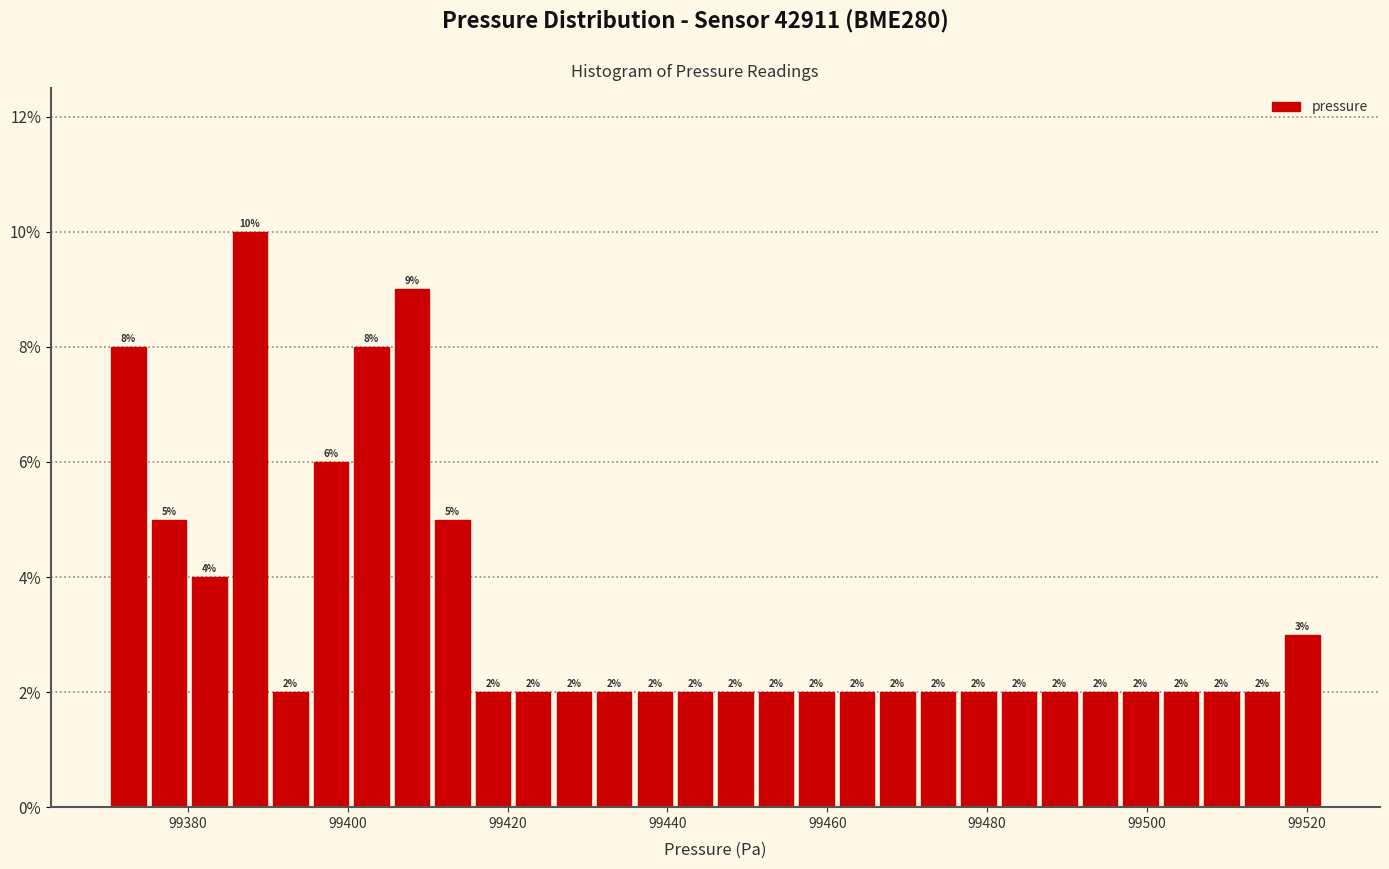

Around what value on the x-axis is the tallest bar? Give the approximate position of its centre, as read against the axis.

99388